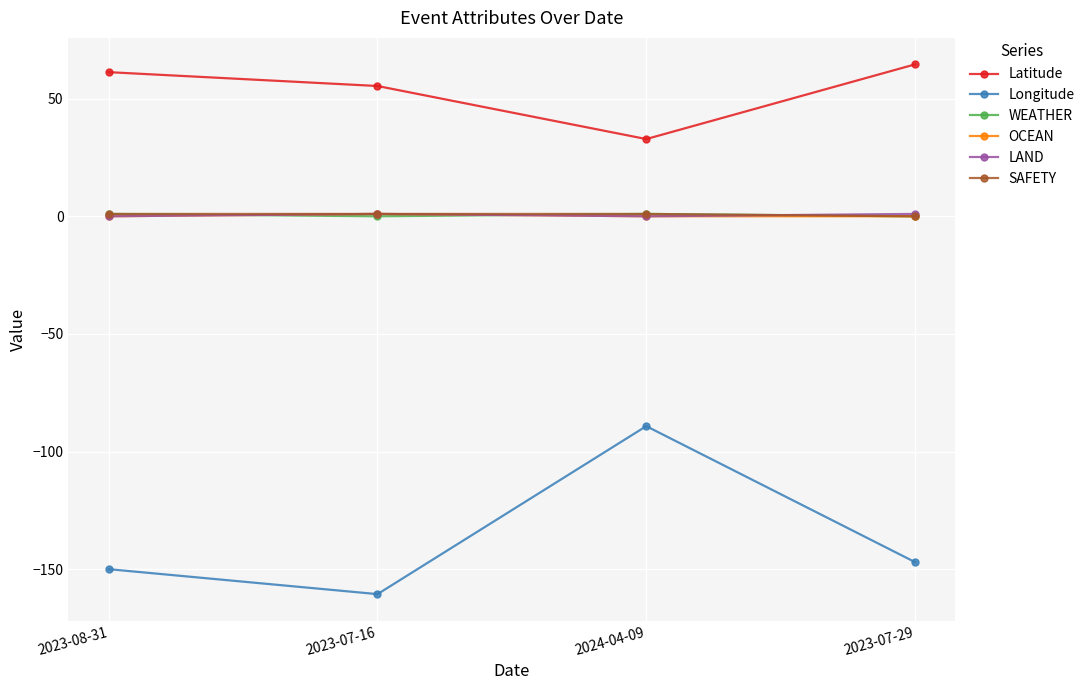

In LAND, how many points are higher than both neighbors (excluding endpoints)?

1